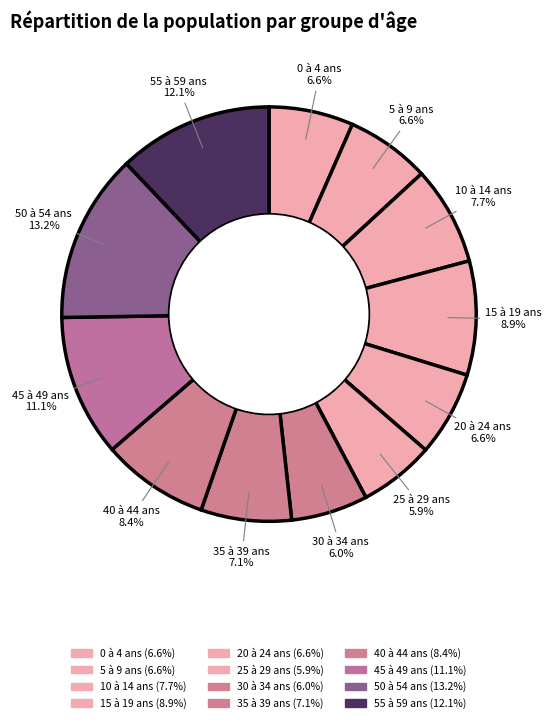

Does 35 à 39 ans represent more than half of the total?

No